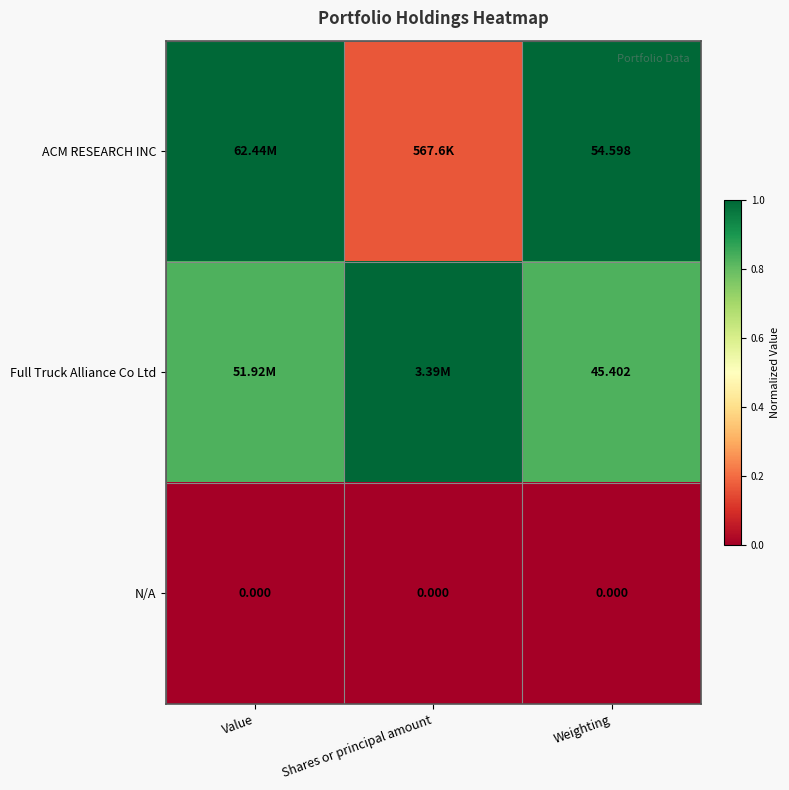

At Weighting, list the series in order from largest to smallest.

ACM RESEARCH INC, Full Truck Alliance Co Ltd, N/A